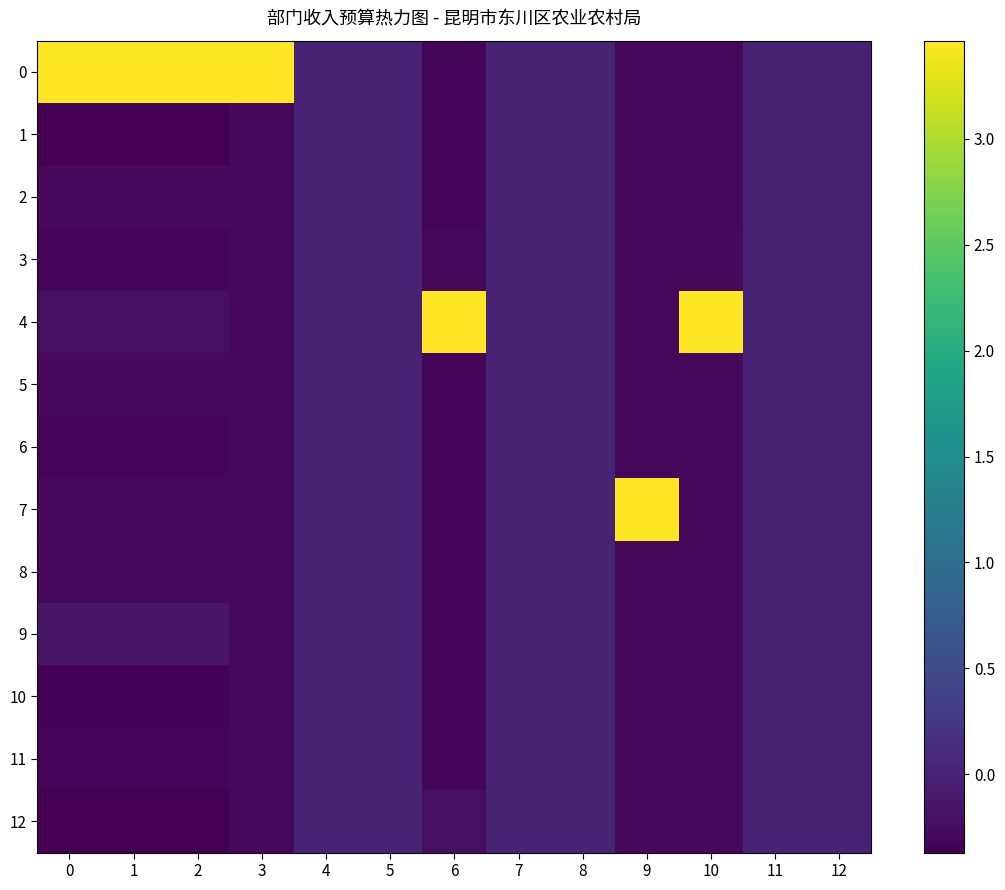

Reading left to right, what are all the values shown in this chart?

0: 0=3.5	1=3.5	2=3.5	3=3.5	4=0.0	5=0.0	6=-0.3	7=0.0	8=0.0	9=-0.3	10=-0.3	11=0.0	12=0.0
1: 0=-0.4	1=-0.4	2=-0.4	3=-0.3	4=0.0	5=0.0	6=-0.3	7=0.0	8=0.0	9=-0.3	10=-0.3	11=0.0	12=0.0
2: 0=-0.3	1=-0.3	2=-0.3	3=-0.3	4=0.0	5=0.0	6=-0.3	7=0.0	8=0.0	9=-0.3	10=-0.3	11=0.0	12=0.0
3: 0=-0.3	1=-0.3	2=-0.3	3=-0.3	4=0.0	5=0.0	6=-0.3	7=0.0	8=0.0	9=-0.3	10=-0.3	11=0.0	12=0.0
4: 0=-0.2	1=-0.2	2=-0.2	3=-0.3	4=0.0	5=0.0	6=3.5	7=0.0	8=0.0	9=-0.3	10=3.5	11=0.0	12=0.0
5: 0=-0.3	1=-0.3	2=-0.3	3=-0.3	4=0.0	5=0.0	6=-0.3	7=0.0	8=0.0	9=-0.3	10=-0.3	11=0.0	12=0.0
6: 0=-0.3	1=-0.3	2=-0.3	3=-0.3	4=0.0	5=0.0	6=-0.3	7=0.0	8=0.0	9=-0.3	10=-0.3	11=0.0	12=0.0
7: 0=-0.3	1=-0.3	2=-0.3	3=-0.3	4=0.0	5=0.0	6=-0.3	7=0.0	8=0.0	9=3.5	10=-0.3	11=0.0	12=0.0
8: 0=-0.3	1=-0.3	2=-0.3	3=-0.3	4=0.0	5=0.0	6=-0.3	7=0.0	8=0.0	9=-0.3	10=-0.3	11=0.0	12=0.0
9: 0=-0.1	1=-0.1	2=-0.1	3=-0.3	4=0.0	5=0.0	6=-0.3	7=0.0	8=0.0	9=-0.3	10=-0.3	11=0.0	12=0.0
10: 0=-0.3	1=-0.3	2=-0.3	3=-0.3	4=0.0	5=0.0	6=-0.3	7=0.0	8=0.0	9=-0.3	10=-0.3	11=0.0	12=0.0
11: 0=-0.3	1=-0.3	2=-0.3	3=-0.3	4=0.0	5=0.0	6=-0.3	7=0.0	8=0.0	9=-0.3	10=-0.3	11=0.0	12=0.0
12: 0=-0.4	1=-0.4	2=-0.4	3=-0.3	4=0.0	5=0.0	6=-0.2	7=0.0	8=0.0	9=-0.3	10=-0.3	11=0.0	12=0.0